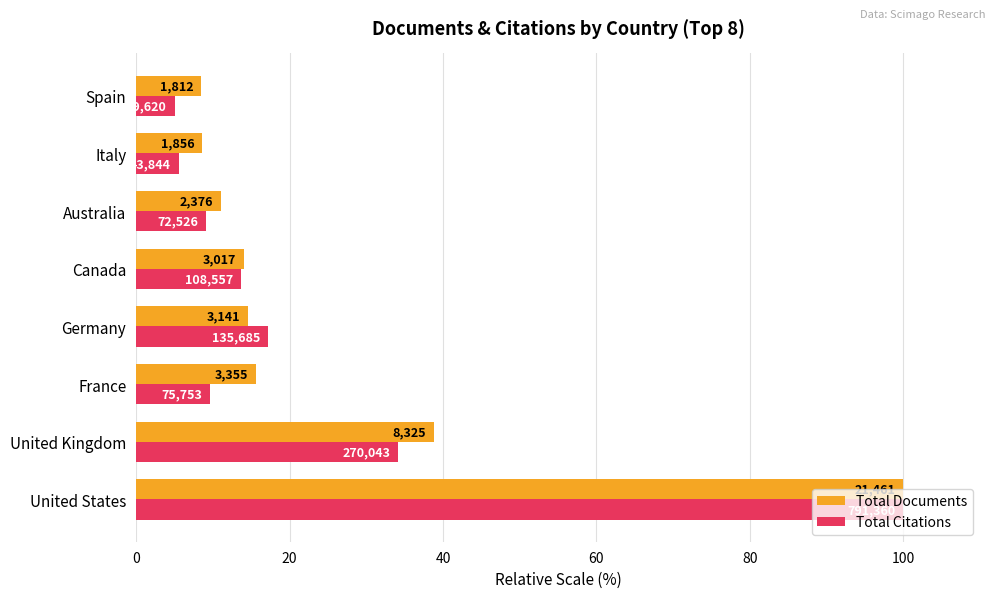

What are all the series names shown in the legend?

Total Documents, Total Citations